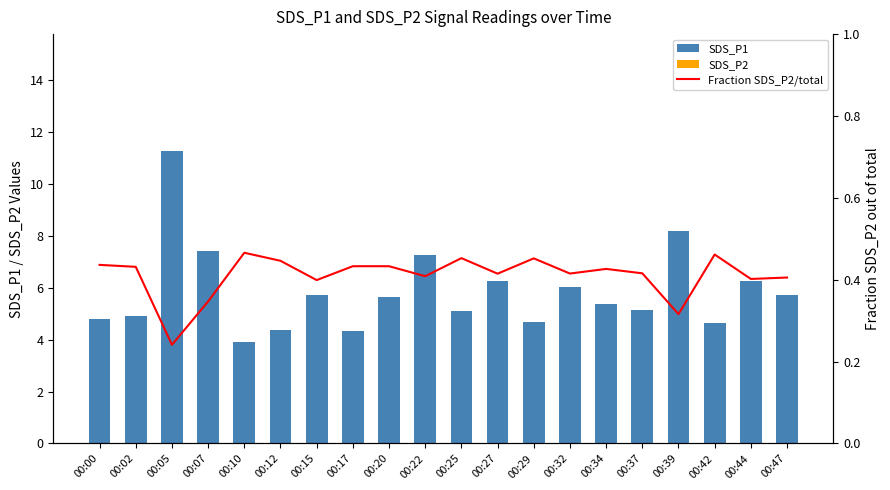

What is the average value of the SDS_P2 series?

3.9